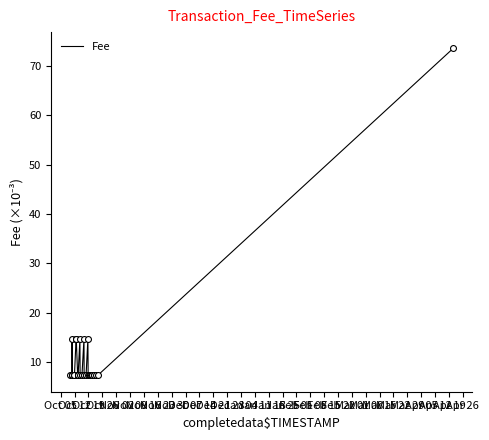

What is the greatest value displayed?

73.5